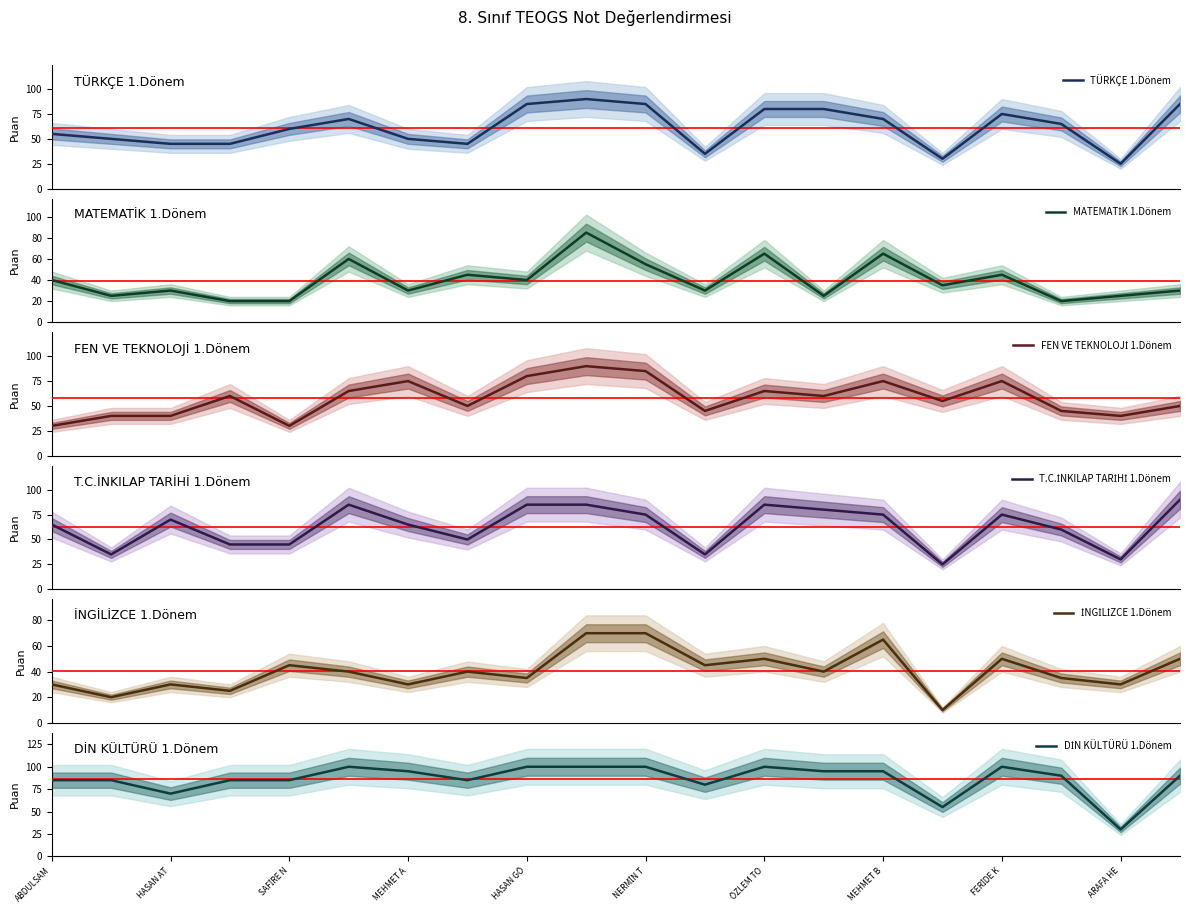

What is the maximum value for DİN KÜLTÜRÜ 1.Dönem?

100